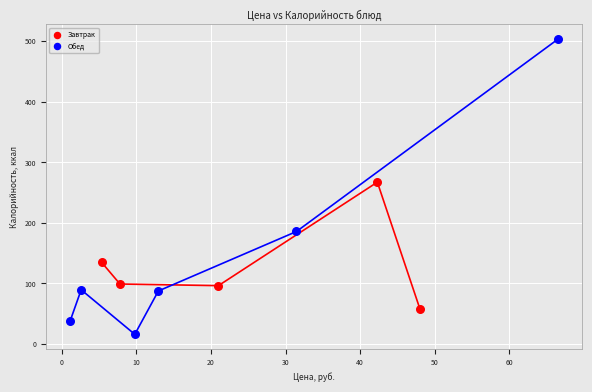

Which series contains the highest Y value?

Обед